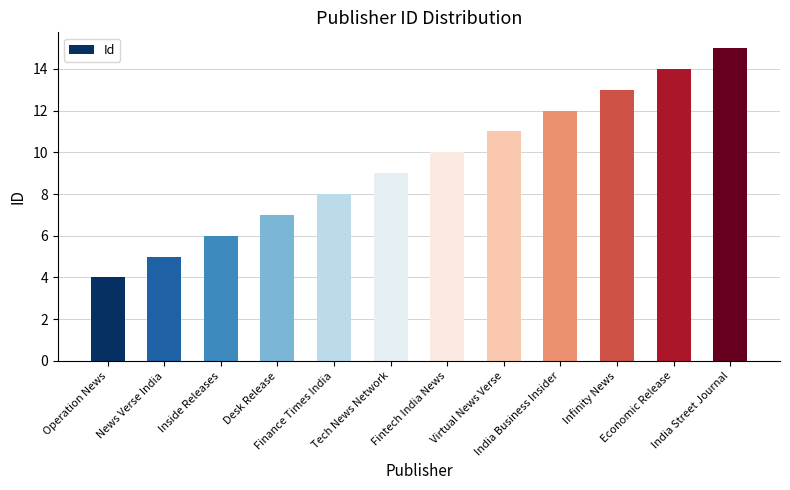

Between Infinity News and Economic Release, which is larger?

Economic Release